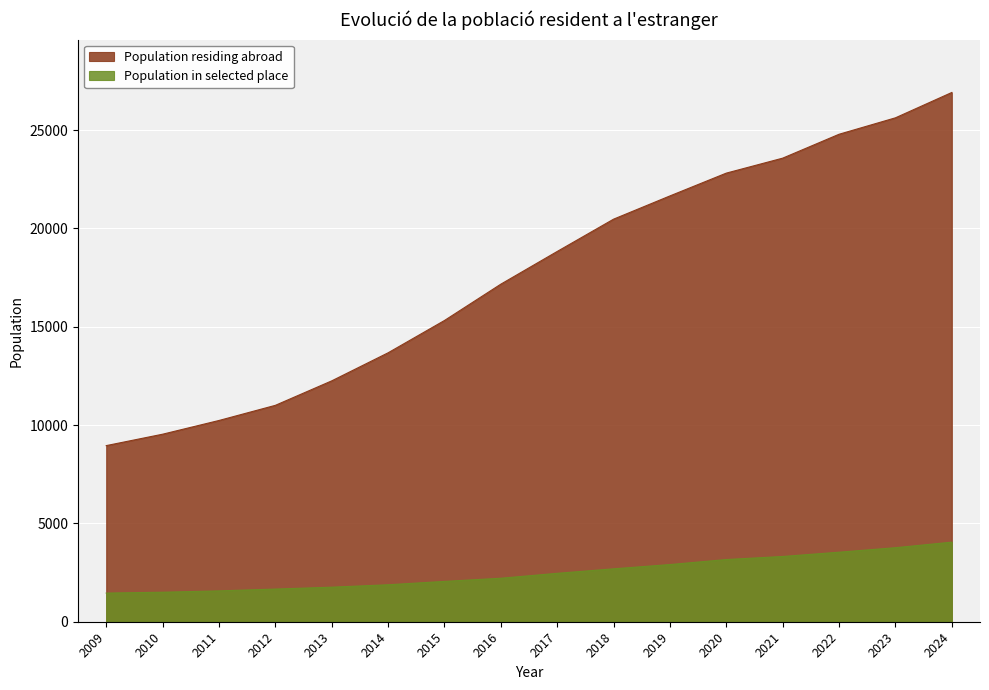

Which series has the largest range (max minus min)?

Population residing abroad